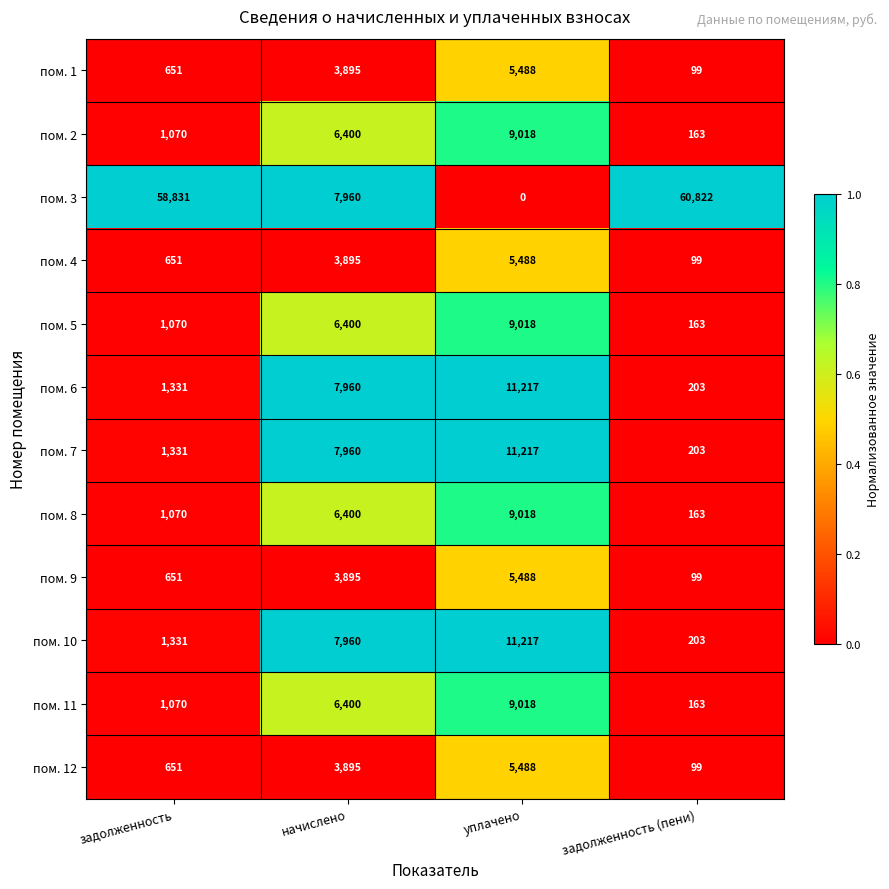

True or false: пом. 6 has a value of 1331 at задолженность.

True